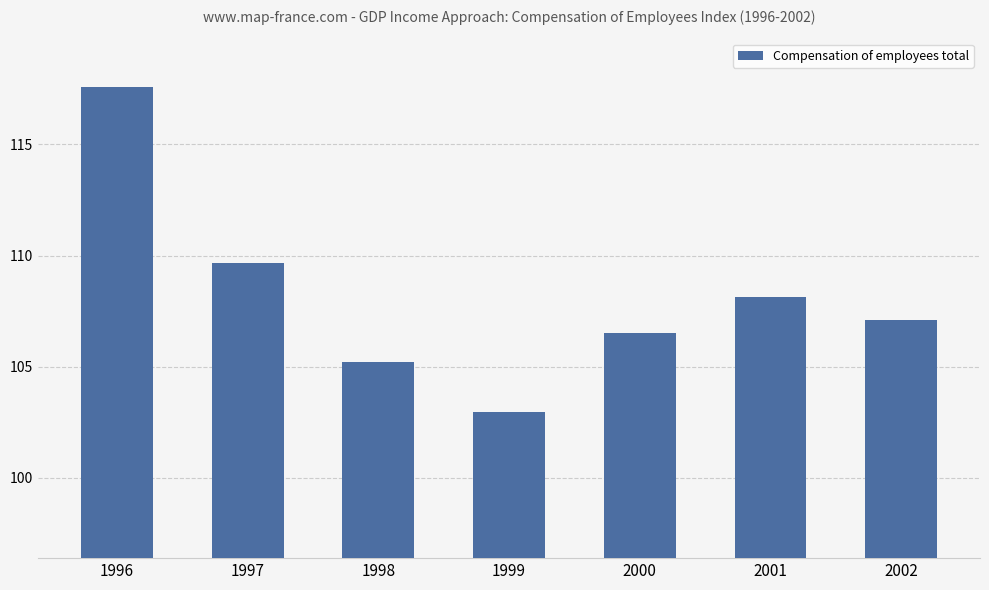

Which label corresponds to the largest value in the chart?

1996